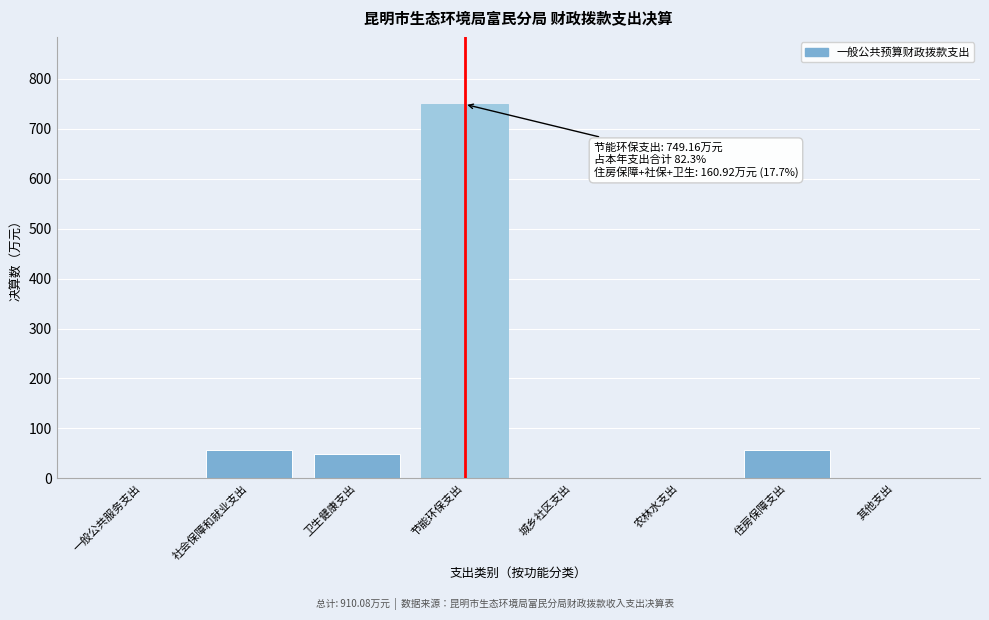

Between 农林水支出 and 住房保障支出, which is larger?

住房保障支出